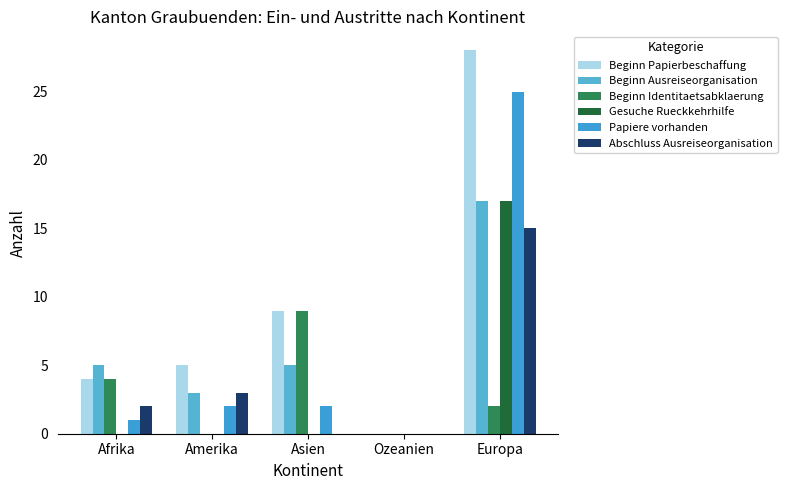

Count the number of categories in the chart.

5